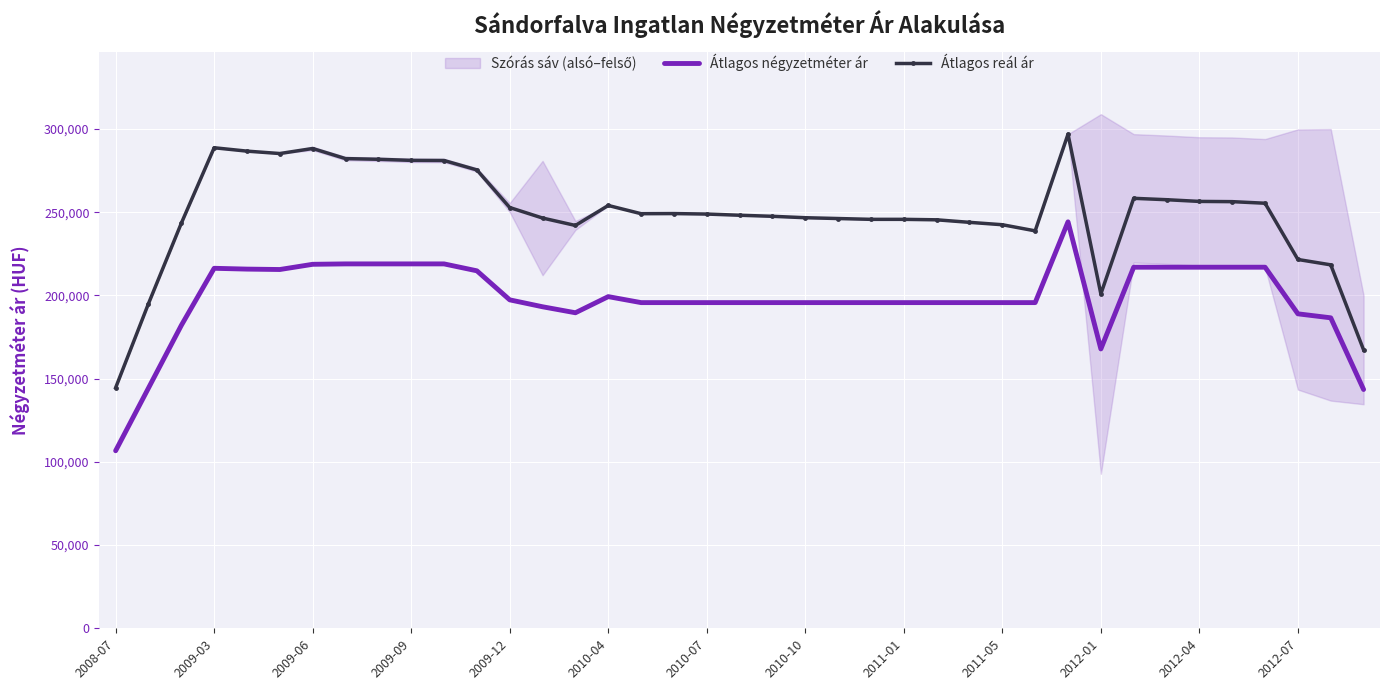

List the series in order of their peak value, highest first.

Átlagos reál ár, Átlagos négyzetméter ár